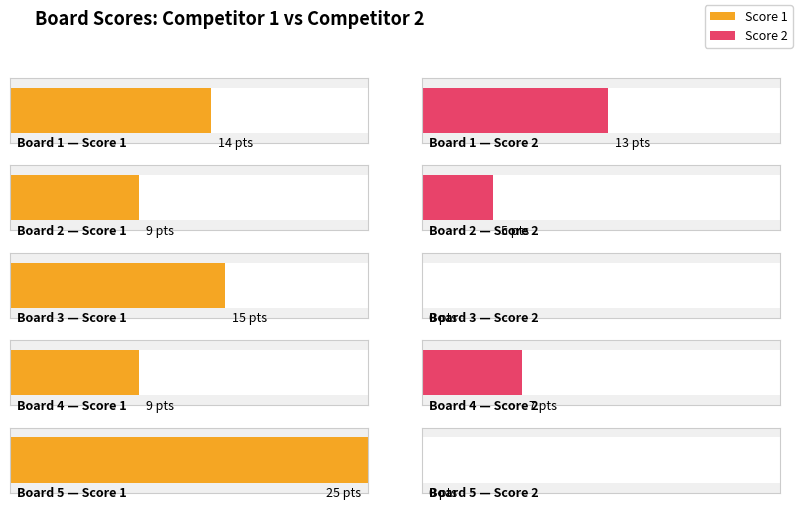

What is the spread (max minus min) of values at Board 1?

1